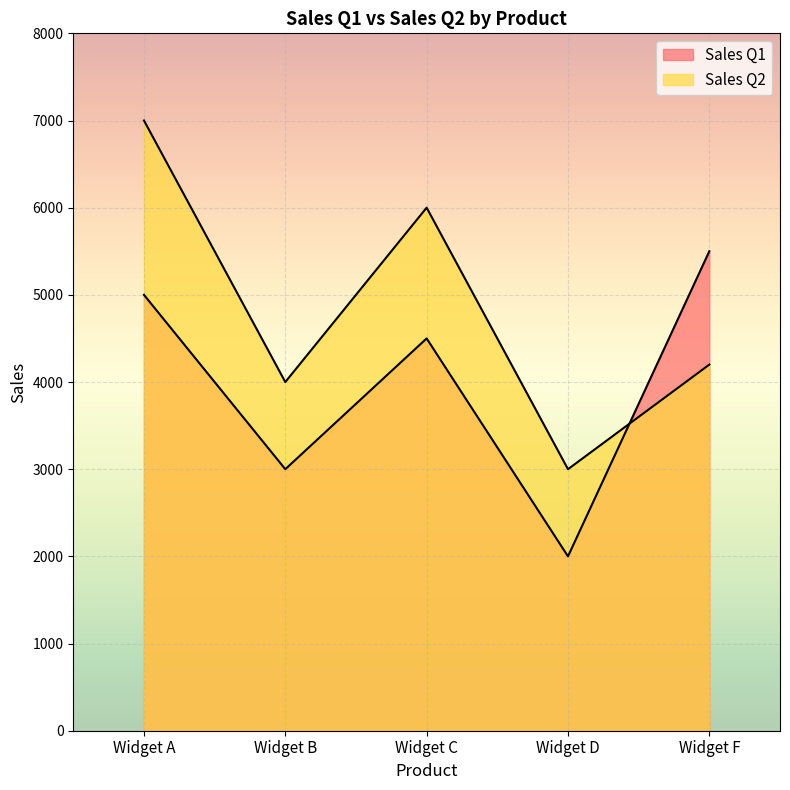

Reading right to left, transcribe all the data shown in this chart.

Sales Q1: Widget F=5500	Widget D=2000	Widget C=4500	Widget B=3000	Widget A=5000
Sales Q2: Widget F=4200	Widget D=3000	Widget C=6000	Widget B=4000	Widget A=7000